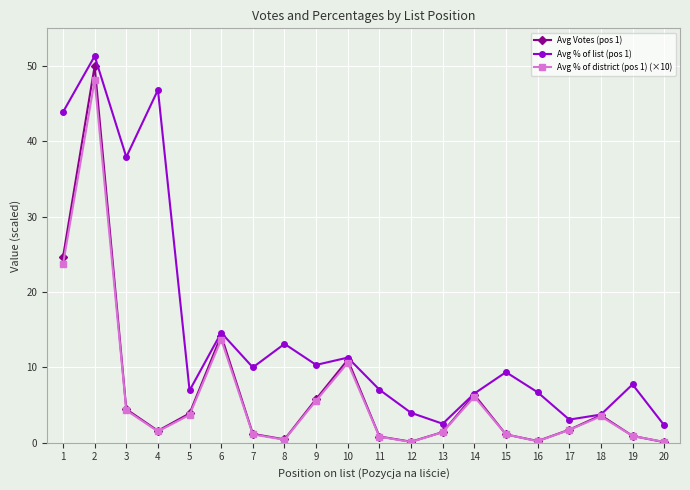

What is the value of the Avg % of list (pos 1) point at the 8th from the left?

13.1